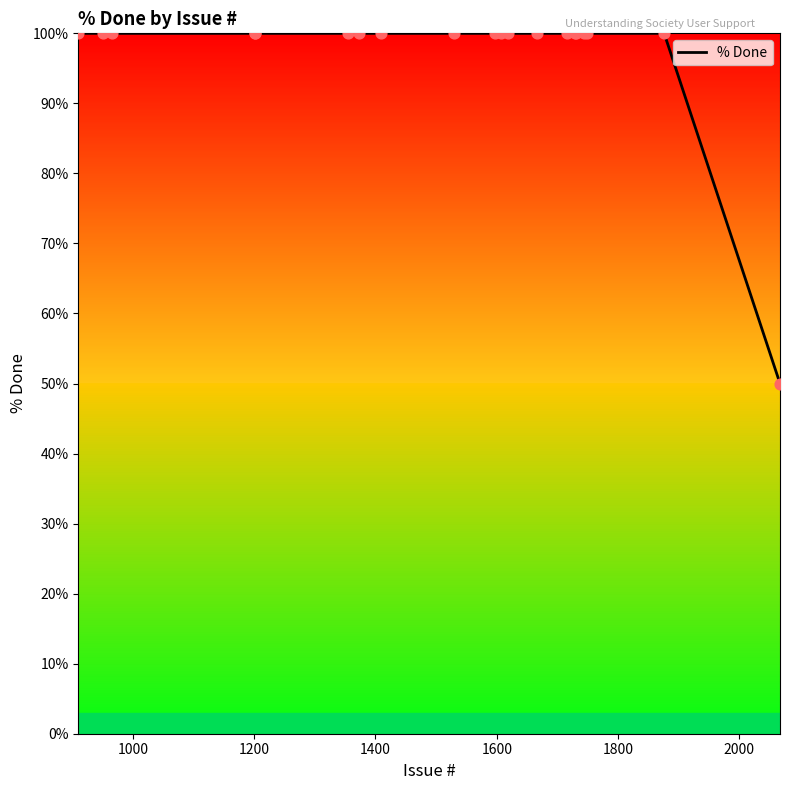

What is the maximum value shown in the chart?

100